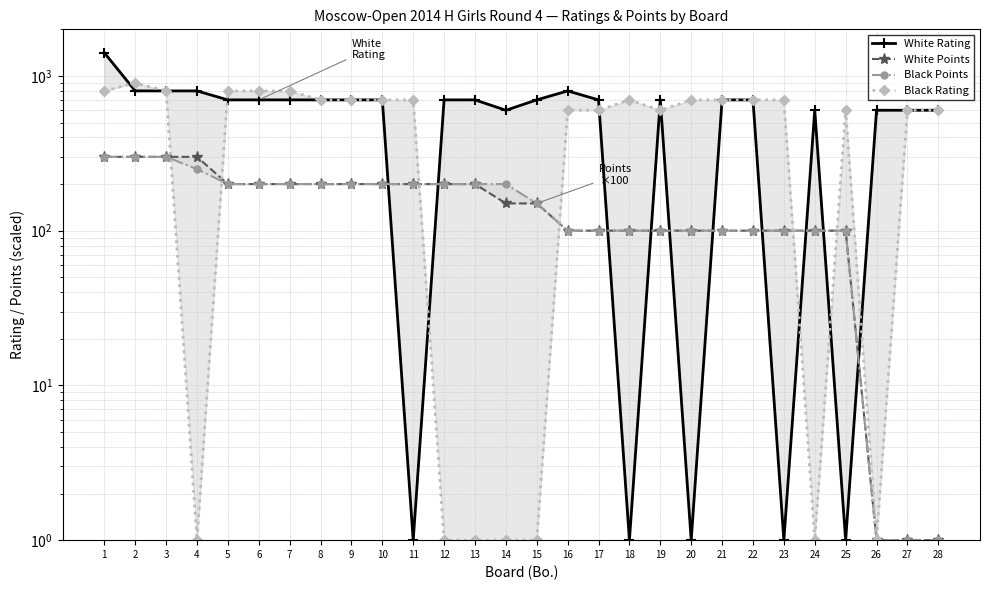

True or false: Black Rating and White Points intersect in this chart.

True